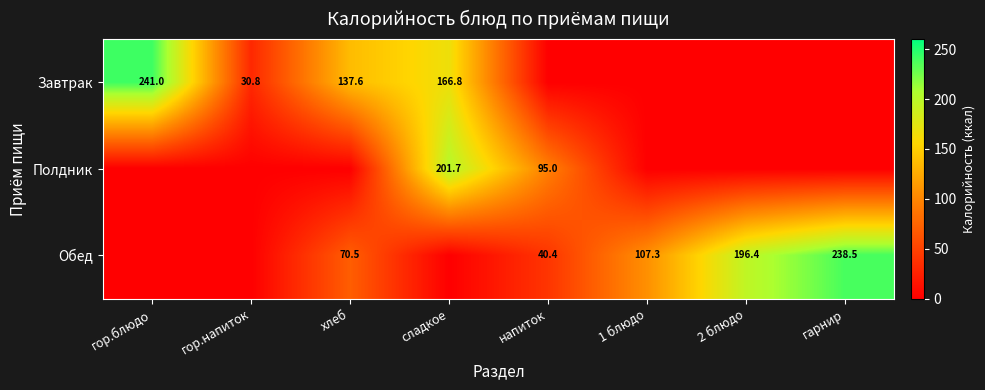

True or false: Обед has a value of 238.5 at гарнир.

True